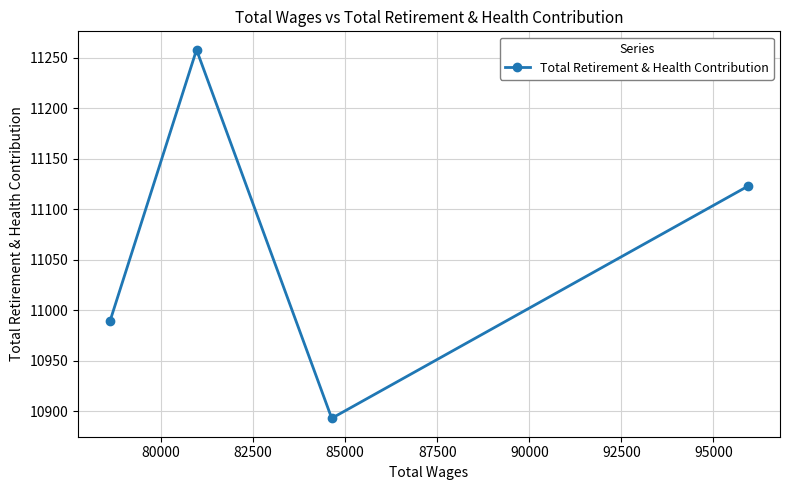

What is the smallest value displayed?

10893